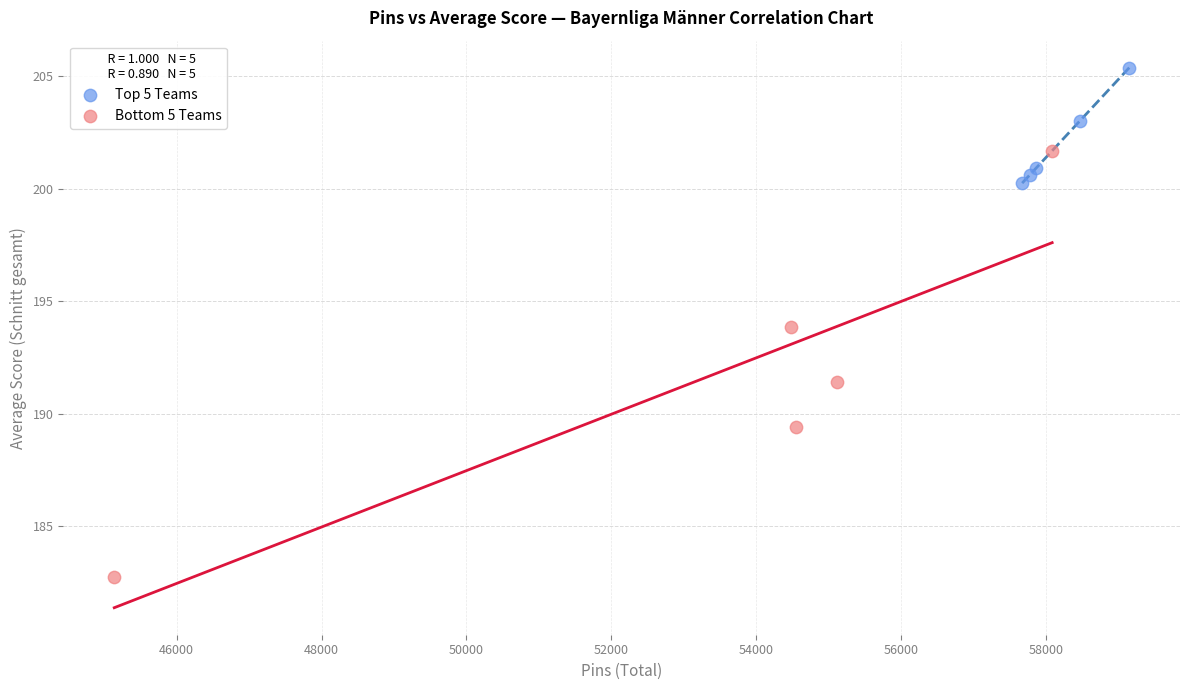

What are all the series names shown in the legend?

Top 5 Teams, Bottom 5 Teams